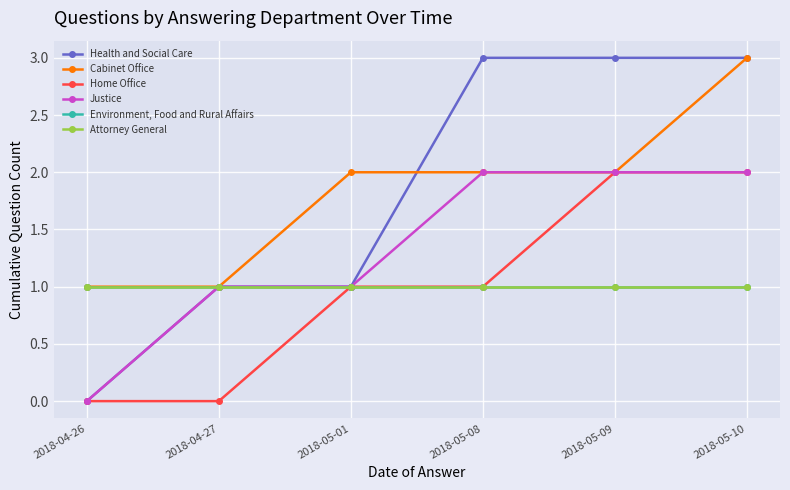

Does the chart have visible grid lines?

Yes